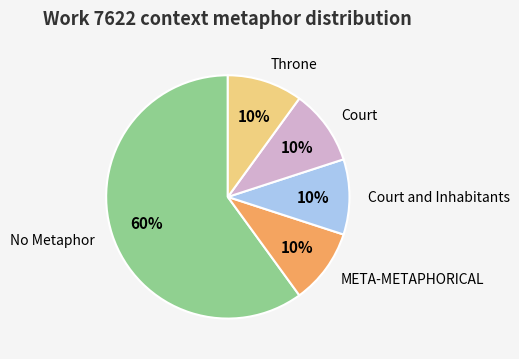

The Court slice represents 1% of the pie. True or false?

False